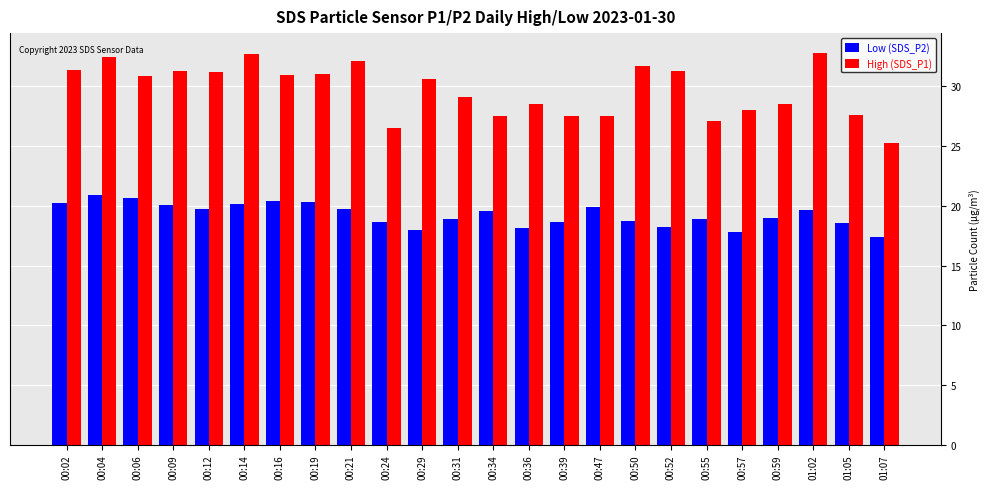

Rank the series by their maximum value, from lowest to highest.

Low (SDS_P2), High (SDS_P1)